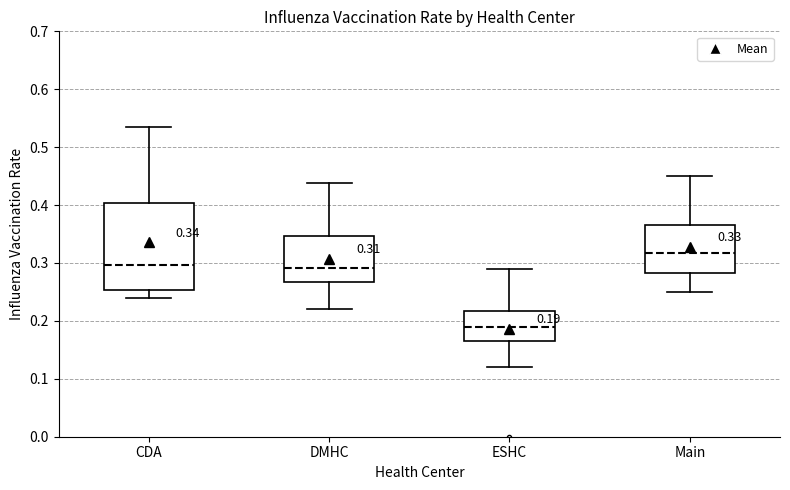

Which box's median line is the highest?

Main